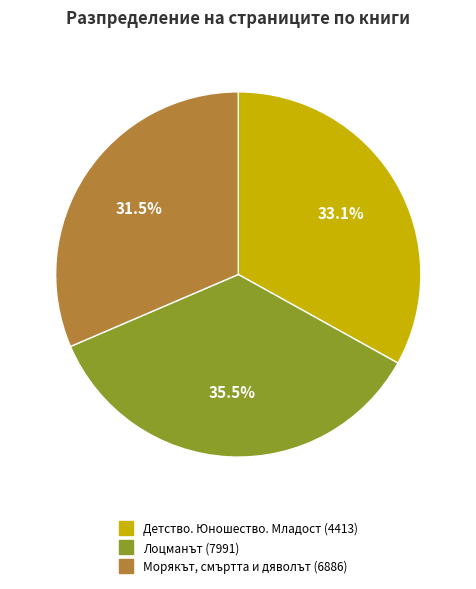

What is the ratio of the value at Морякът, смъртта и дяволът (6886) to the value at Лоцманът (7991)?

0.9